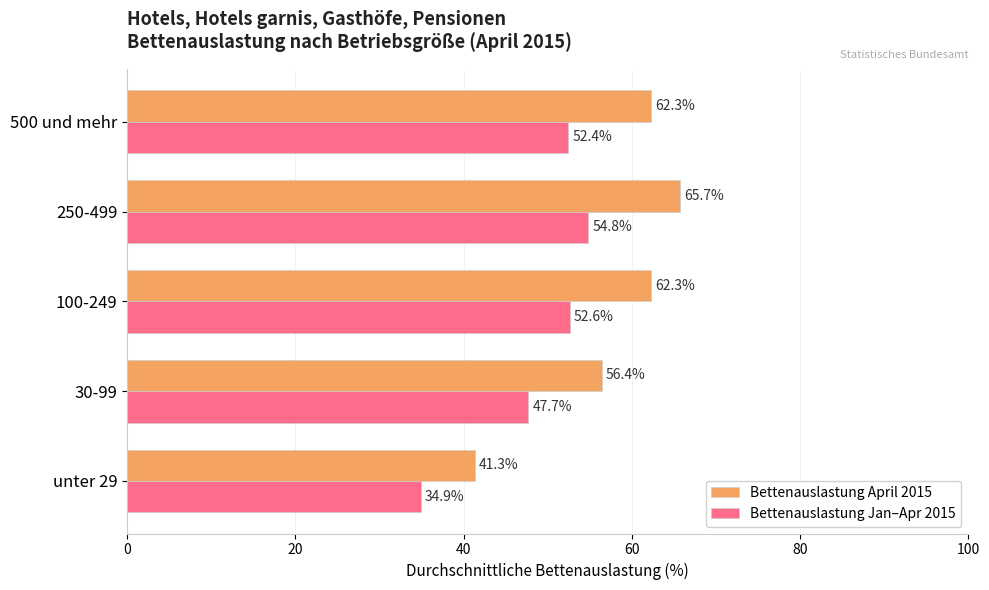

The Bettenauslastung Jan–Apr 2015 series shows 47.7 at 30-99. True or false?

True